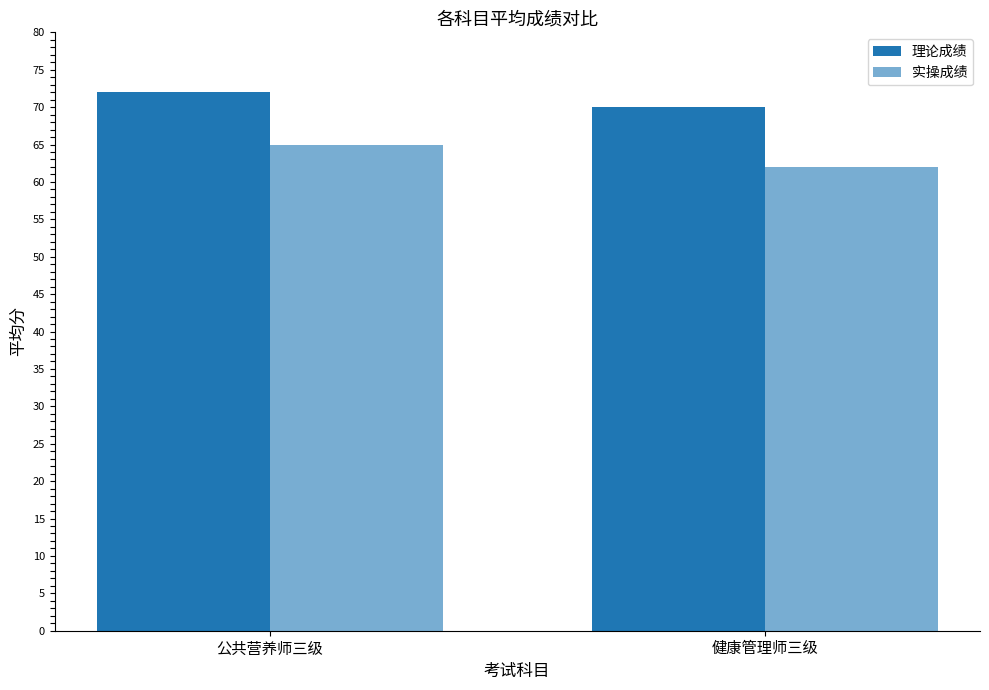

Are the bars grouped side by side (vs. stacked)?

Yes